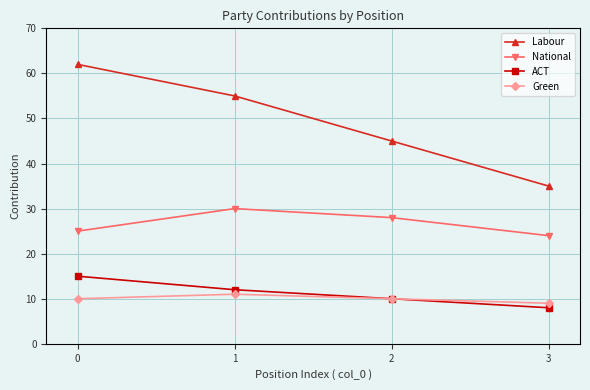

Which series has the widest spread of values?

Labour